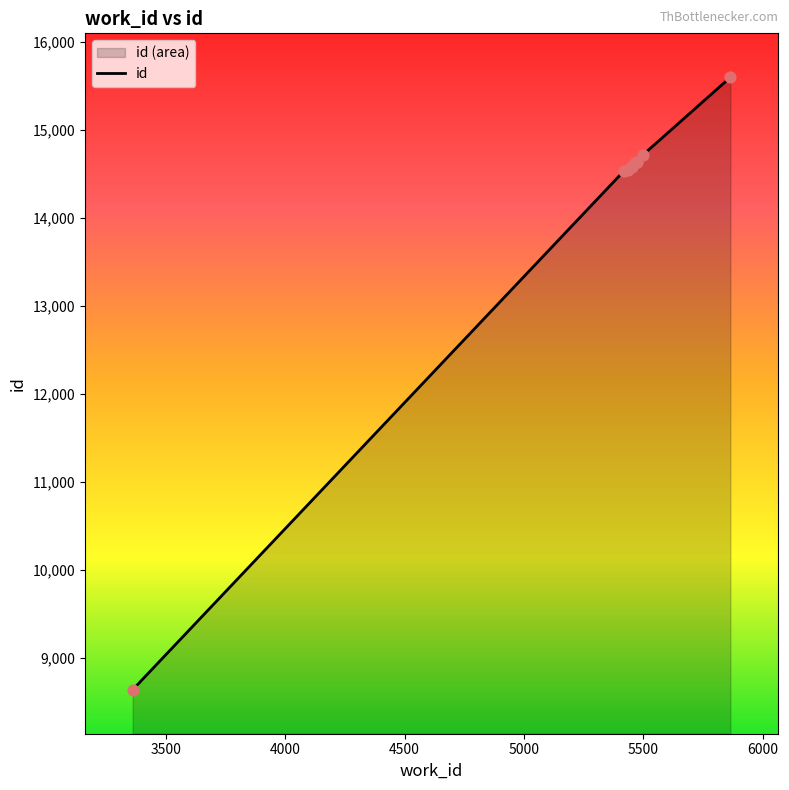

What is the ratio of the value at 5437 to the value at 5419?

1.0